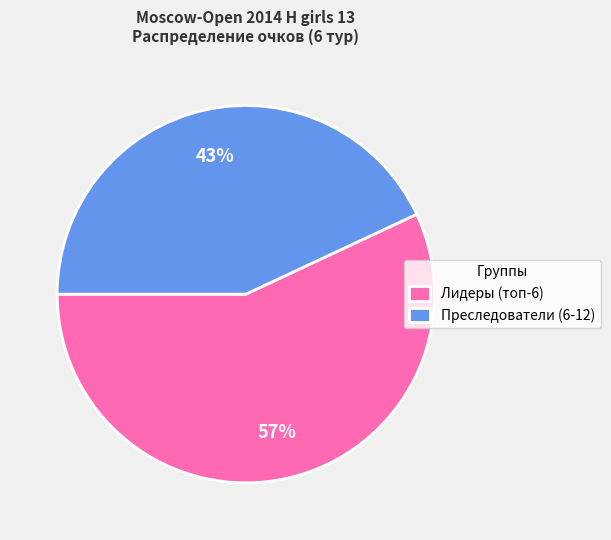

To the nearest percent, what is the combined percentage of Лидеры (топ-6) and Преследователи (6-12)?

100%